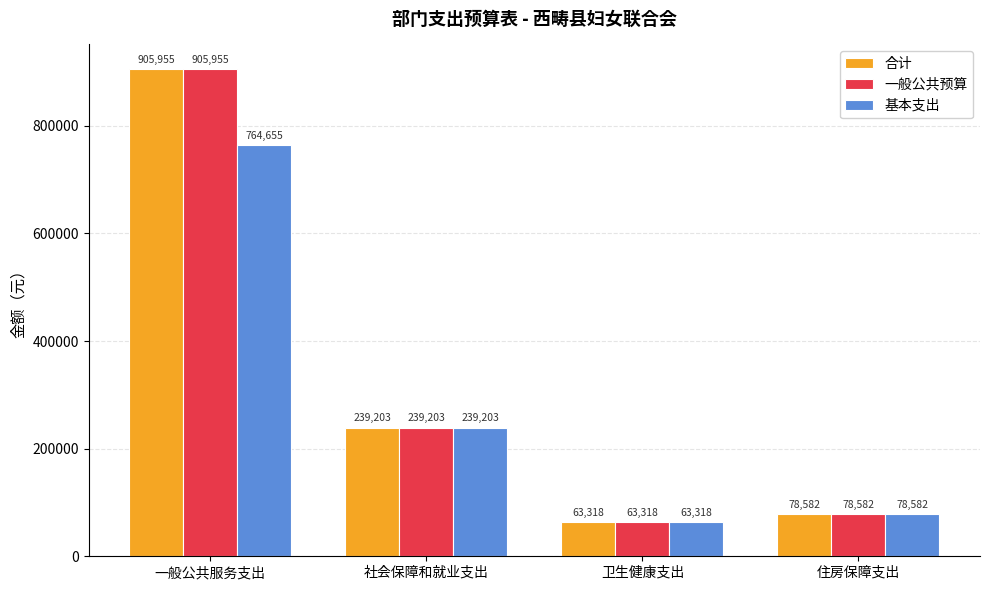

The value of 合计 at 社会保障和就业支出 is 400543.6. True or false?

False